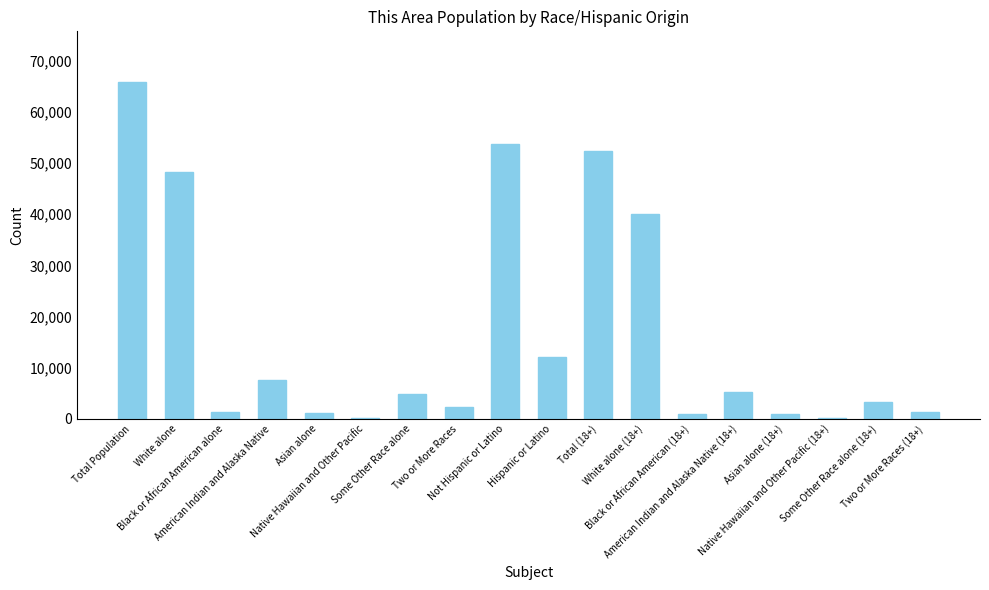

What is the sum of all values?

302240